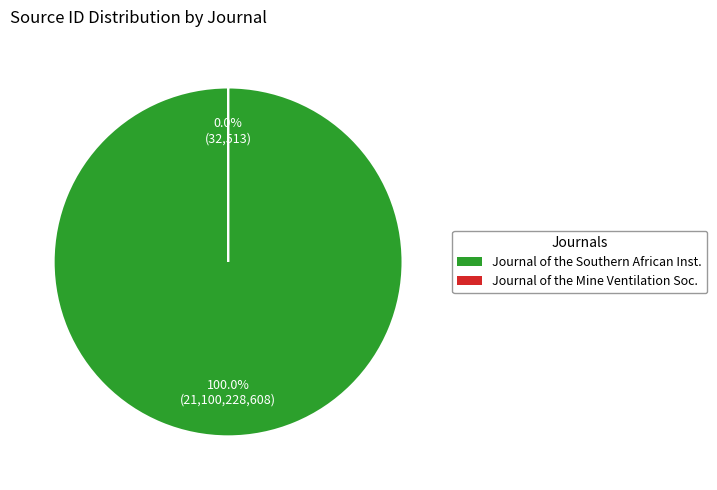

Approximately how many times larger is the value at Journal of the Southern African Institute of Mining and Metallurgy compared to Journal of the Mine Ventilation Society of South Africa?

648978.2